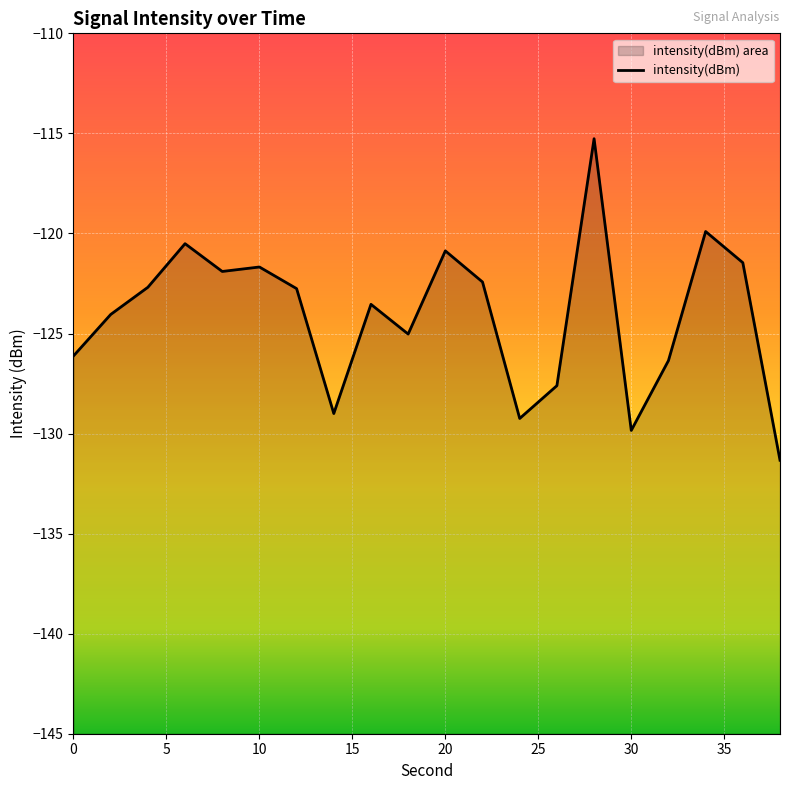

True or false: the data has more than 2 interior local peaks.

True